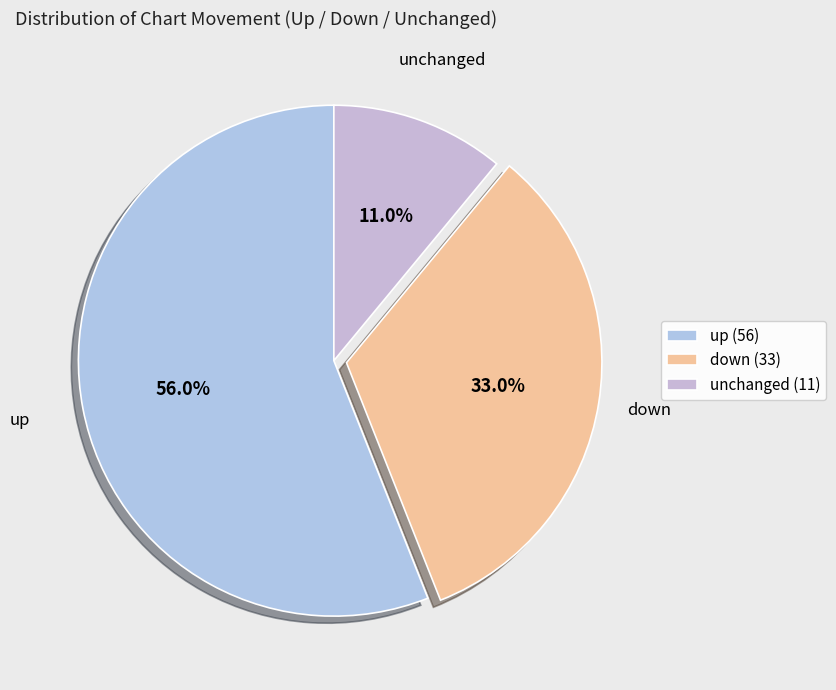

Which category accounts for the majority?

up (56)